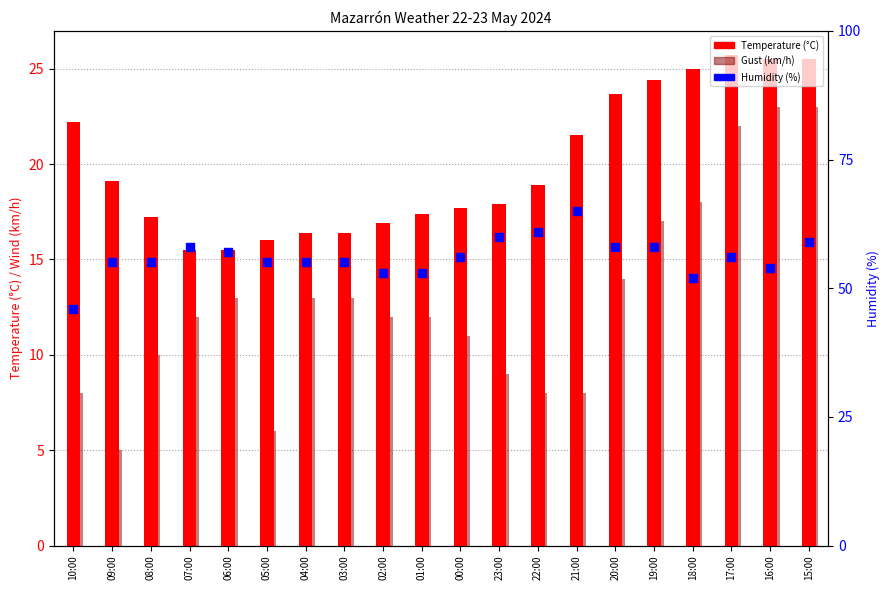

What is the total value across all series at 00:00?

84.7